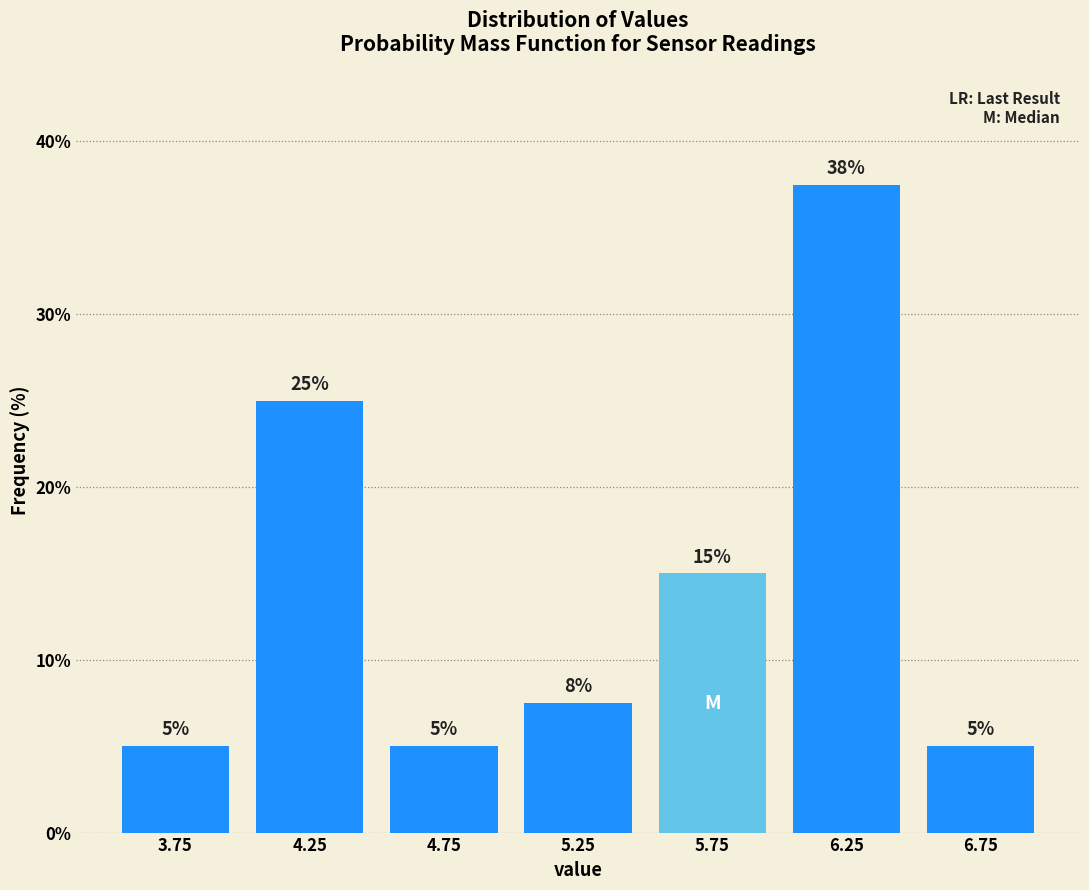

Which range on the x-axis has the tallest bar?

6.0 to 6.5